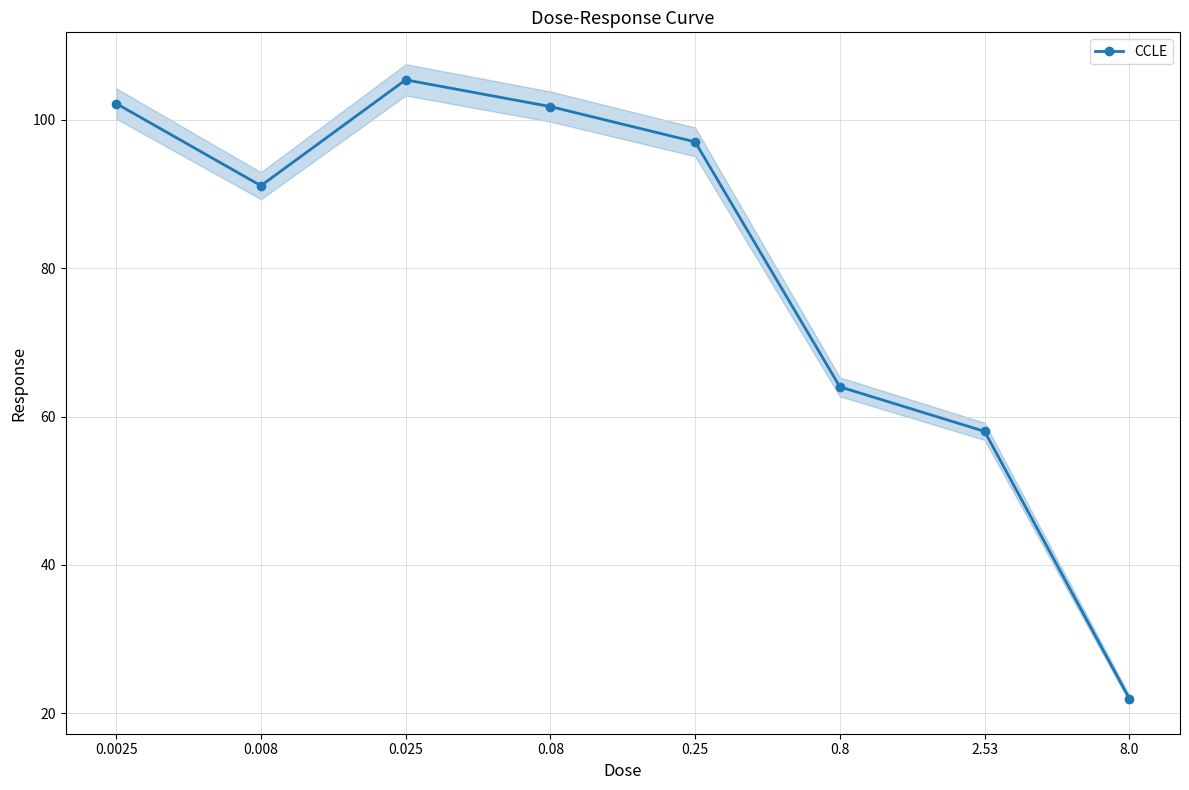

How many points are lower than both their immediate neighbors (excluding endpoints)?

1